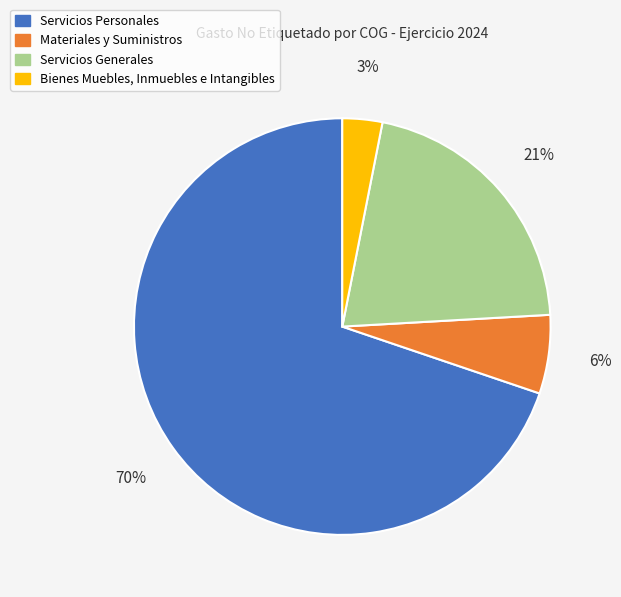

Rank the categories by value from lowest to highest.

Bienes Muebles, Inmuebles e Intangibles, Materiales y Suministros, Servicios Generales, Servicios Personales